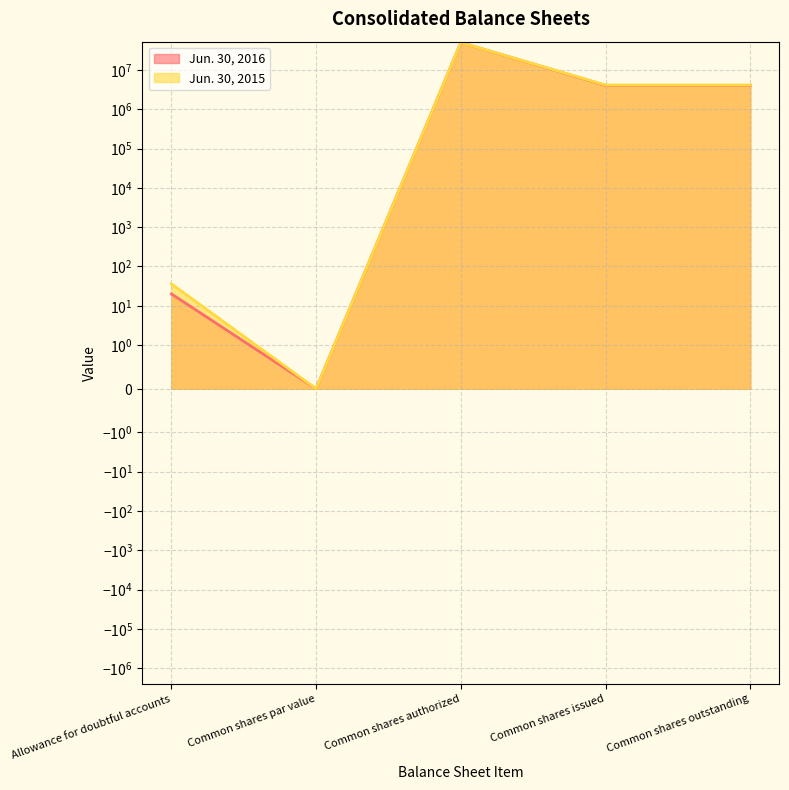

Which series has the widest spread of values?

Jun. 30, 2016